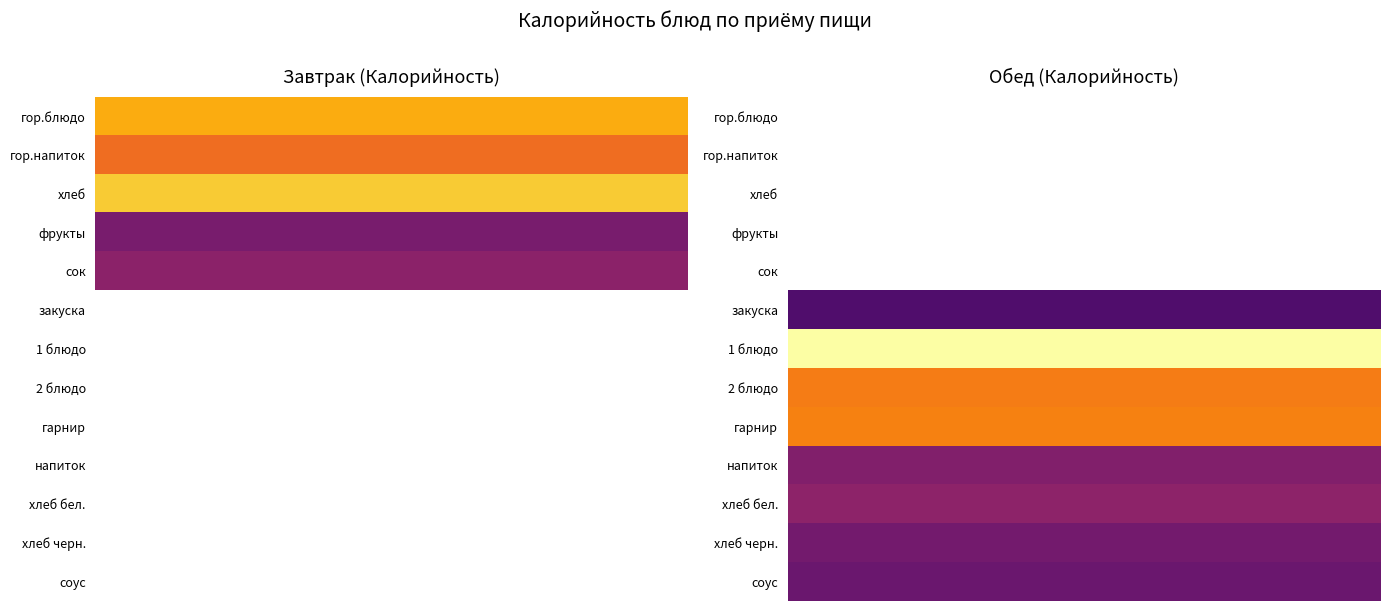

What value does the Обед series have at напиток?

80.0